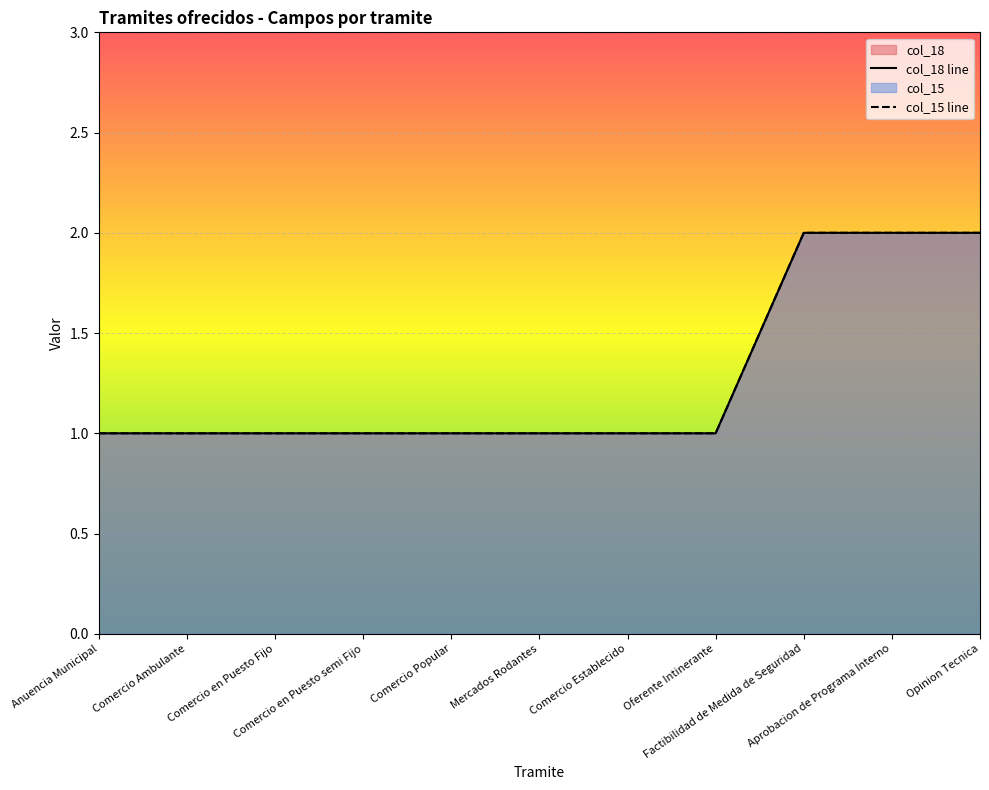

What is the label of the 10th point from the left?

Aprobacion de Programa Interno